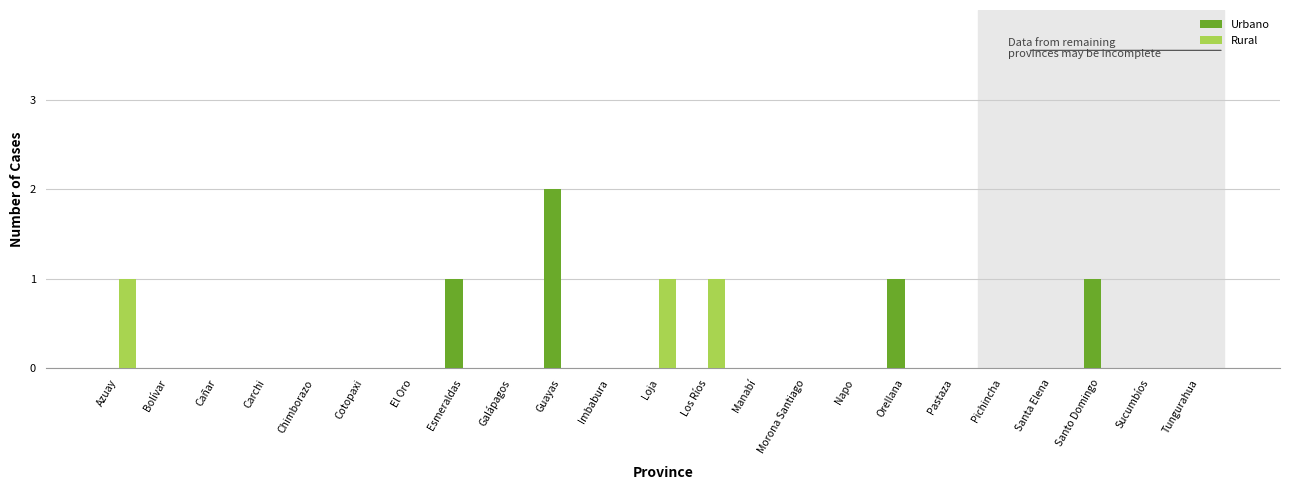

The Urbano series shows 1 at Orellana. True or false?

True